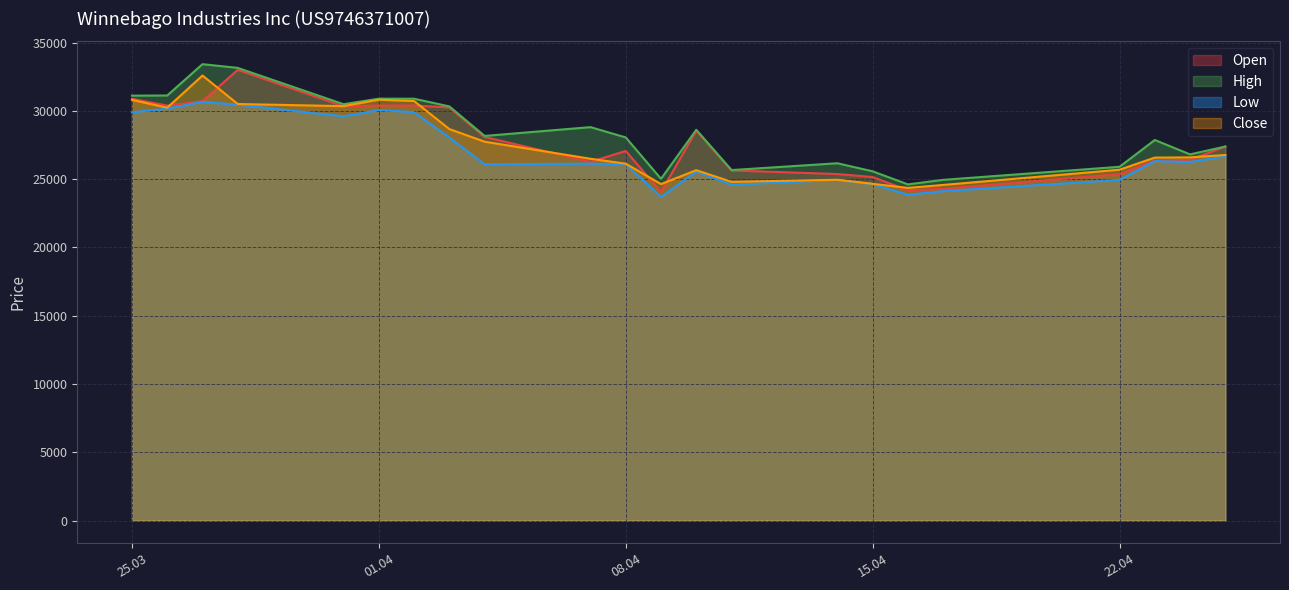

What is the label of the 9th point from the left?

04.04.2025